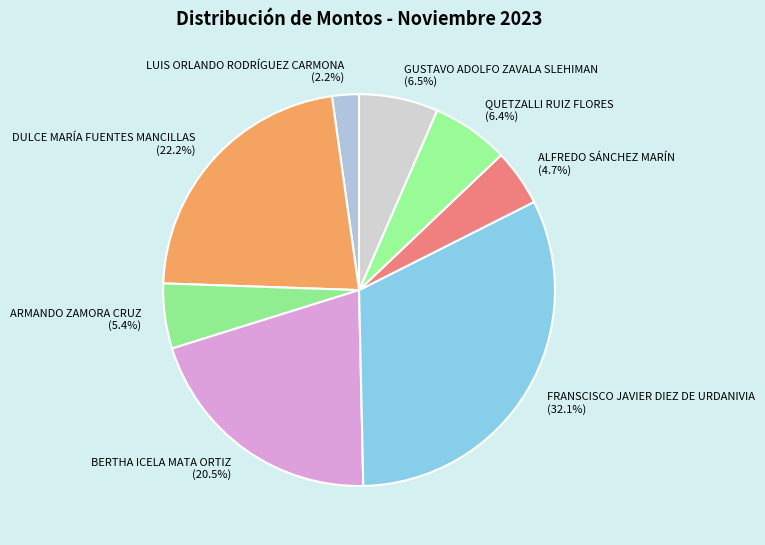

Between LUIS ORLANDO RODRÍGUEZ CARMONA and ALFREDO SÁNCHEZ MARÍN, which is larger?

ALFREDO SÁNCHEZ MARÍN